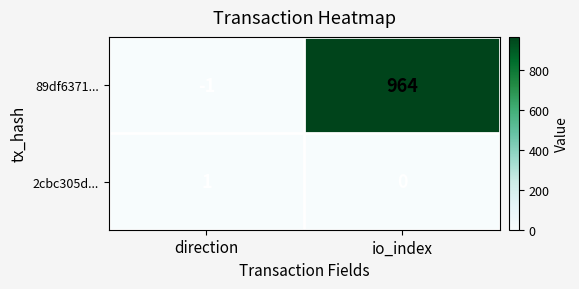

Reading right to left, what are all the values shown in this chart?

89df6371...: io_index=964	direction=-1
2cbc305d...: io_index=0	direction=1